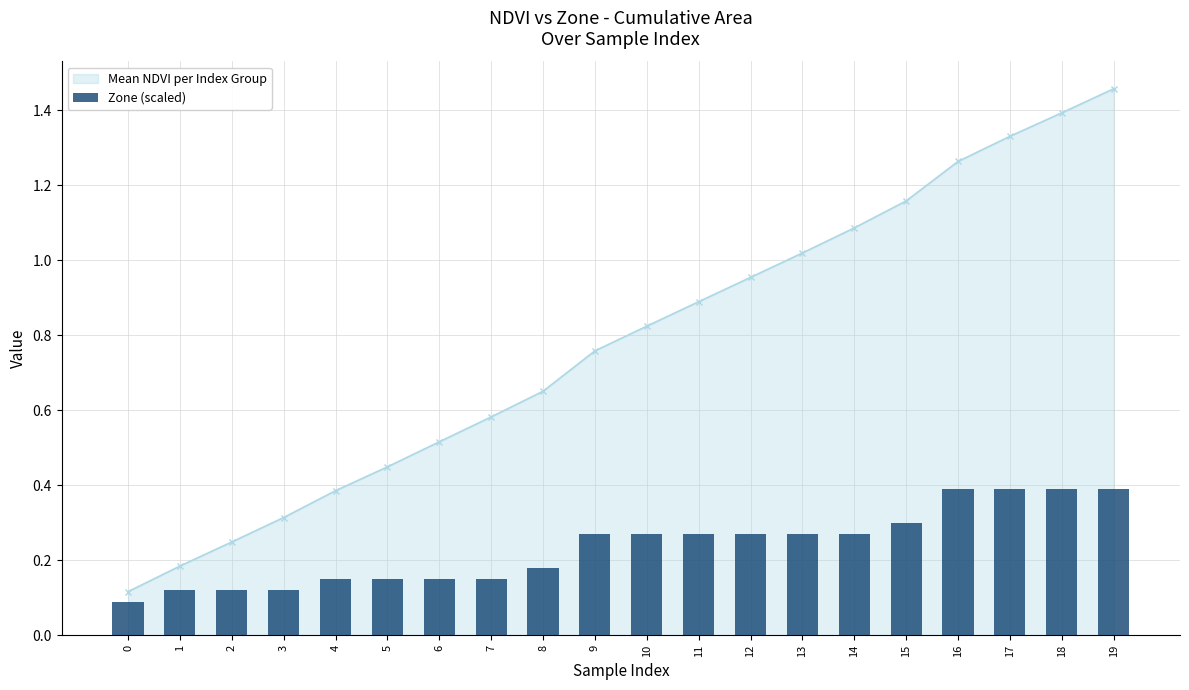

What is the average value?

0.2